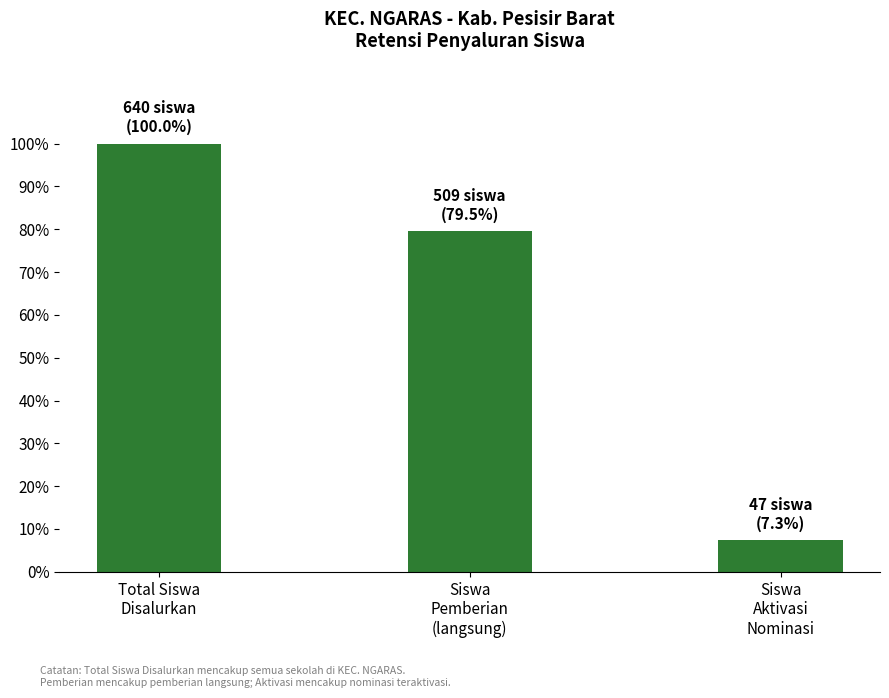

Does the chart contain any negative values?

No